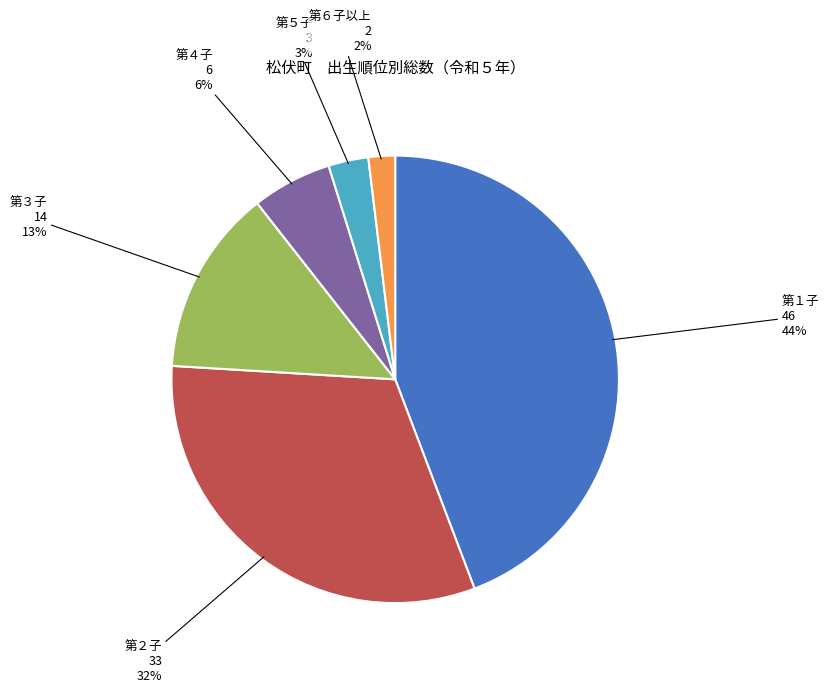

Do 第５子 and 第１子 together represent more than half of the pie?

No